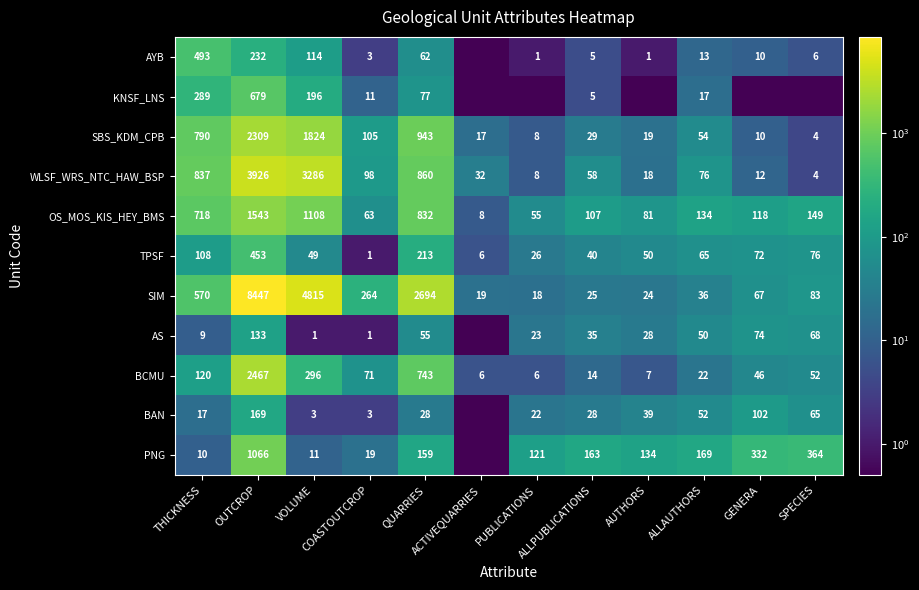

What is the greatest value displayed?

8447.0